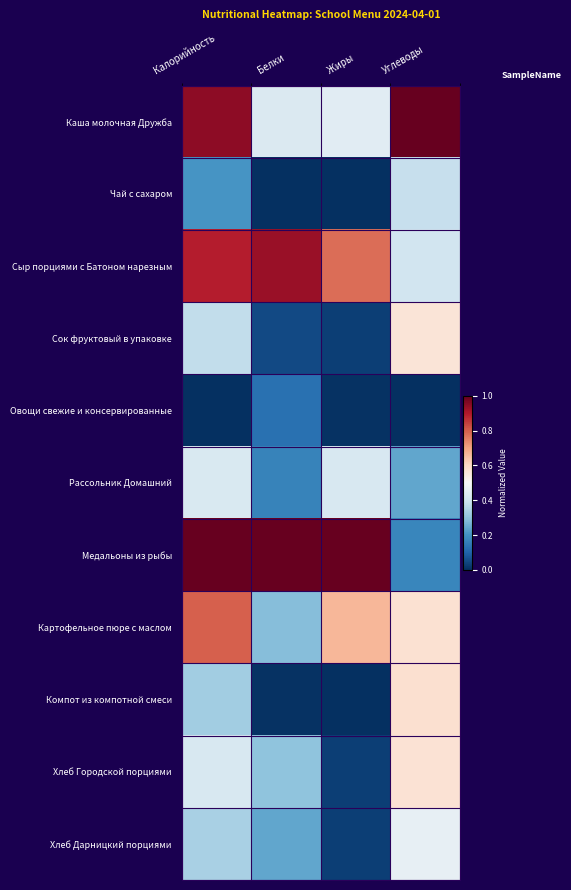

At how many categories does at least one series exceed 0?

4